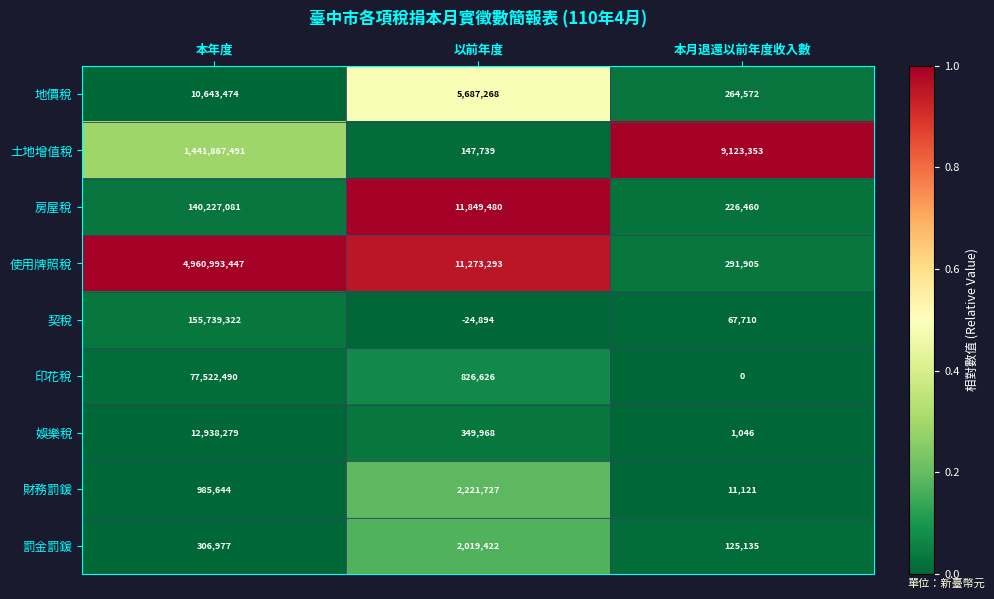

What is the difference between the 土地增值稅 values at 本月退還以前年度收入數 and 本年度?

1432744138